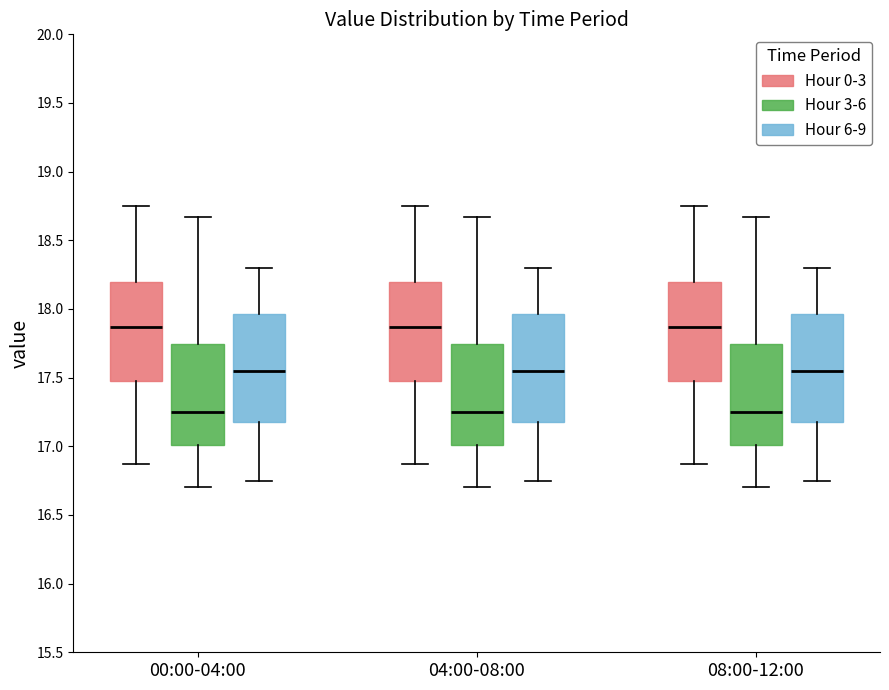

Reading left to right, read every box against the y-axis: the position of its median line, the range the box covers, and the ends of its whiskers. The values are not printed on the chart, so give them approximately, as read against the axis.

00:00-04:00 (Hour 0-3): median 17.85, box 17.50 to 18.20, whiskers 16.85 to 18.75
00:00-04:00 (Hour 3-6): median 17.25, box 17.00 to 17.75, whiskers 16.70 to 18.65
00:00-04:00 (Hour 6-9): median 17.55, box 17.20 to 17.95, whiskers 16.75 to 18.30
04:00-08:00 (Hour 0-3): median 17.85, box 17.50 to 18.20, whiskers 16.85 to 18.75
04:00-08:00 (Hour 3-6): median 17.25, box 17.00 to 17.75, whiskers 16.70 to 18.65
04:00-08:00 (Hour 6-9): median 17.55, box 17.20 to 17.95, whiskers 16.75 to 18.30
08:00-12:00 (Hour 0-3): median 17.85, box 17.50 to 18.20, whiskers 16.85 to 18.75
08:00-12:00 (Hour 3-6): median 17.25, box 17.00 to 17.75, whiskers 16.70 to 18.65
08:00-12:00 (Hour 6-9): median 17.55, box 17.20 to 17.95, whiskers 16.75 to 18.30